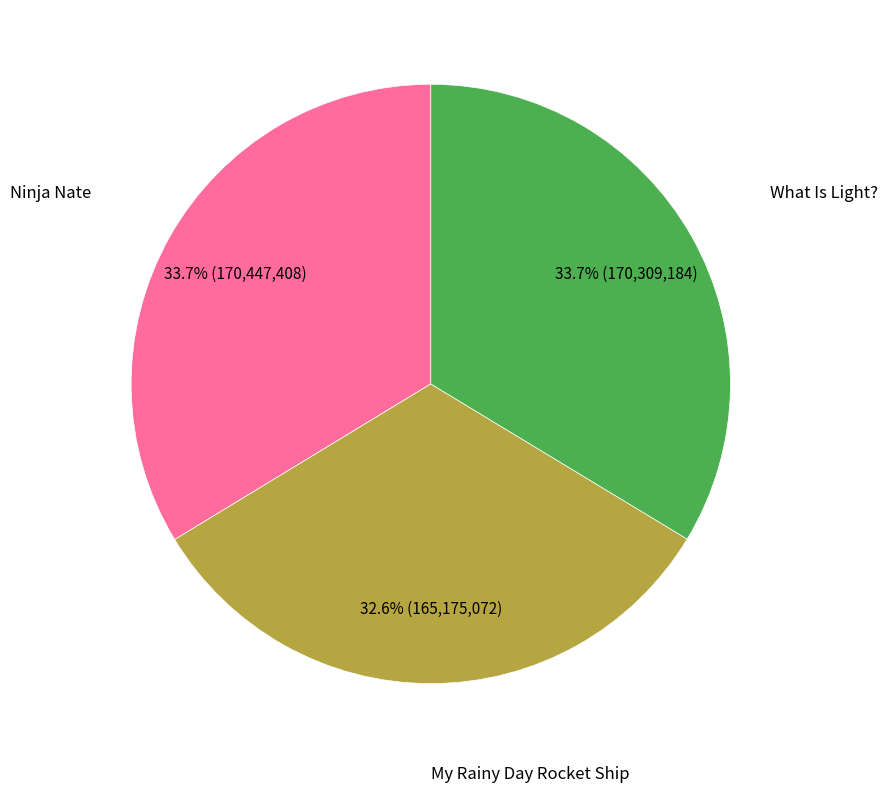

Does any single category account for the majority?

No